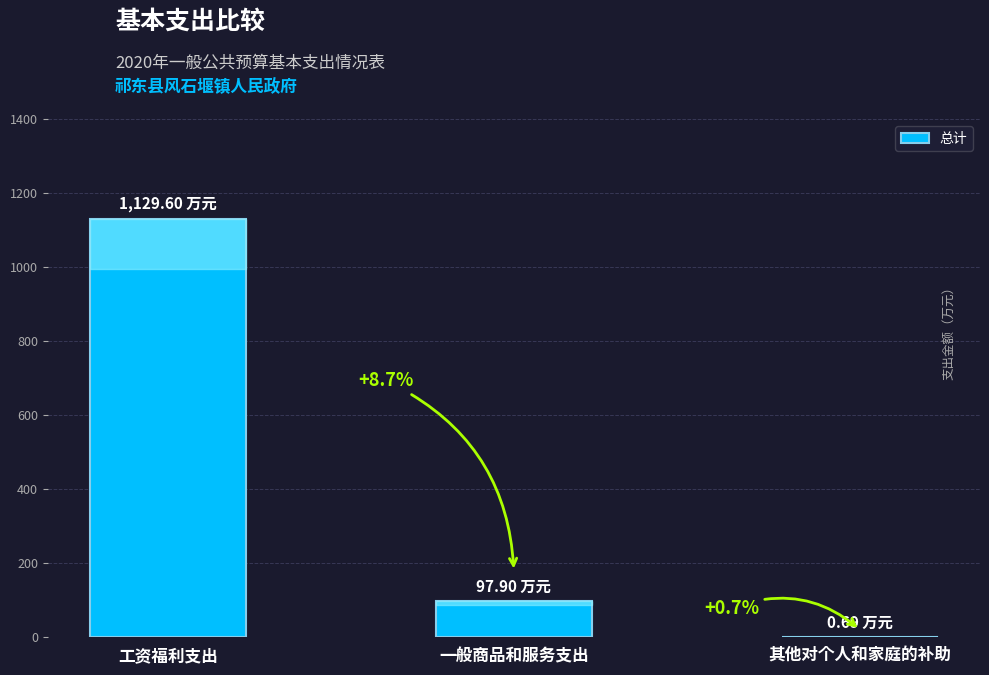

What is the sum of all values?

1228.2